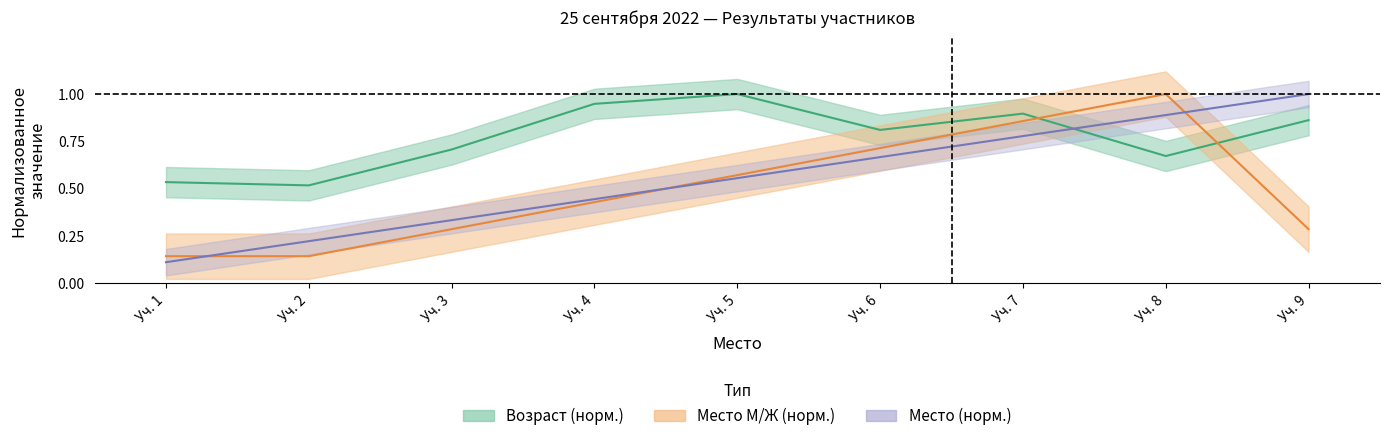

What is the difference between the Возраст values at Уч. 6 and Уч. 3?

0.1